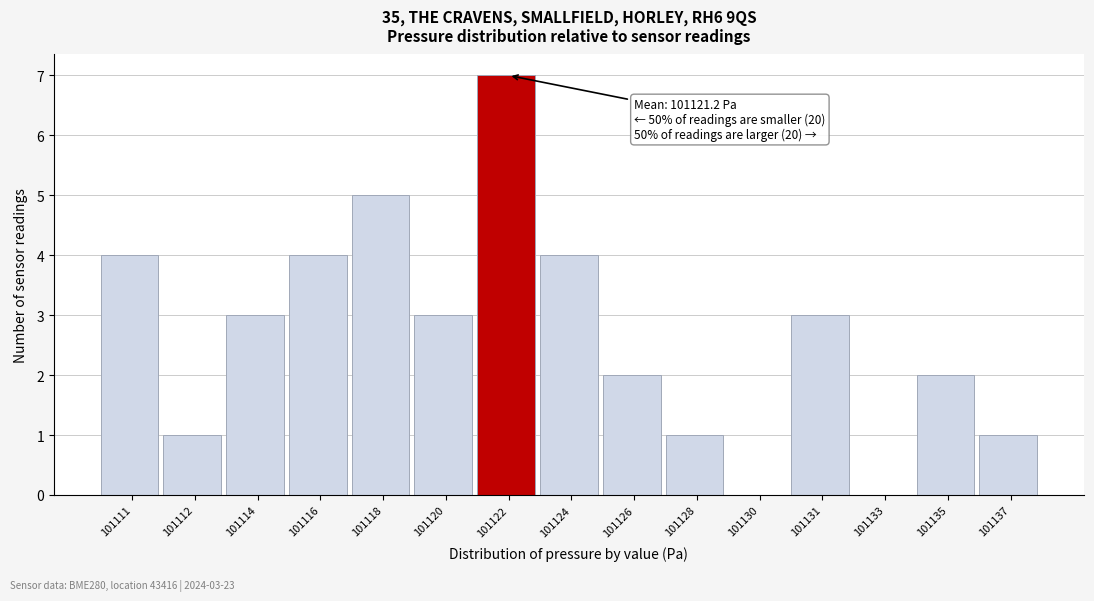

Reading left to right, extract all data points from this chart.

101111=4	101112=1	101114=3	101116=4	101118=5	101120=3	101122=7	101124=4	101126=2	101128=1	101130=0	101131=3	101133=0	101135=2	101137=1